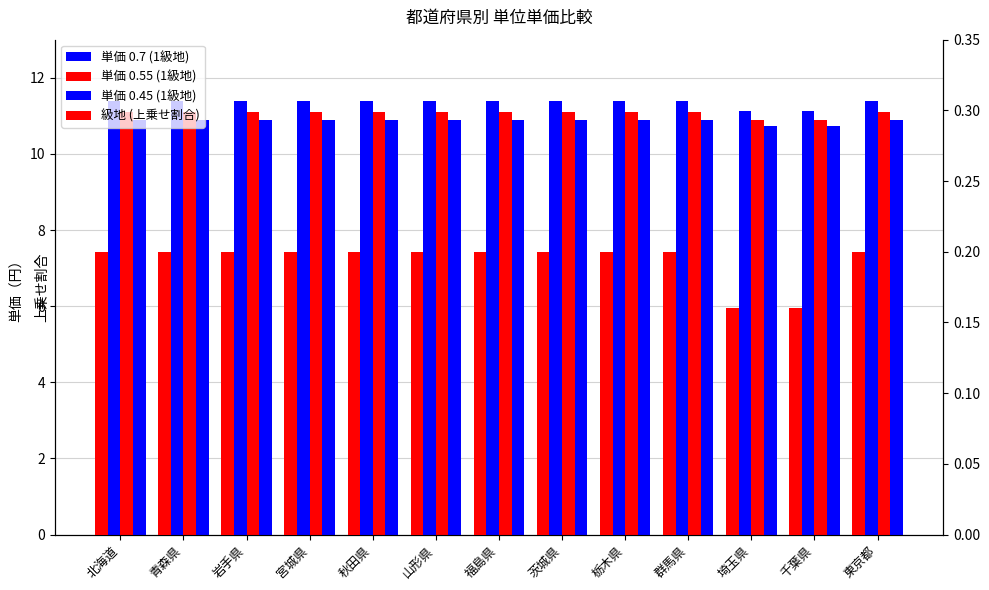

What is the total value across all series at 北海道?

33.6